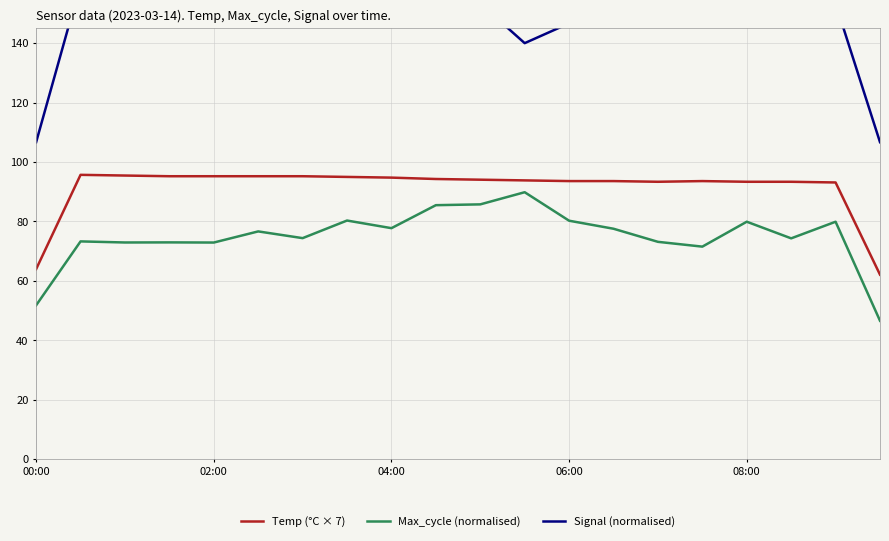

True or false: Max_cycle (normalised) and Signal (normalised) cross at least once.

False